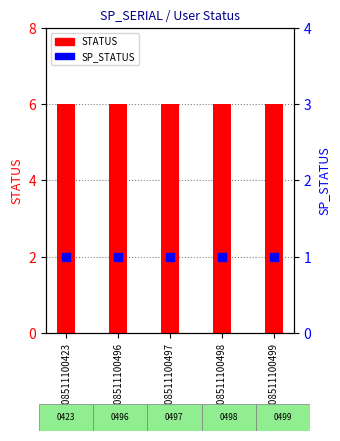

Is the value of STATUS at 2308511100499 greater than the value of SP_STATUS at 2308511100423?

Yes